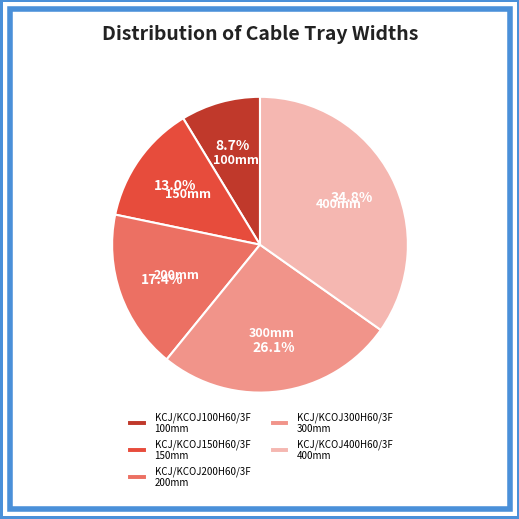

Which category has the biggest portion of the pie?

KCJ/KCOJ400H60/3F